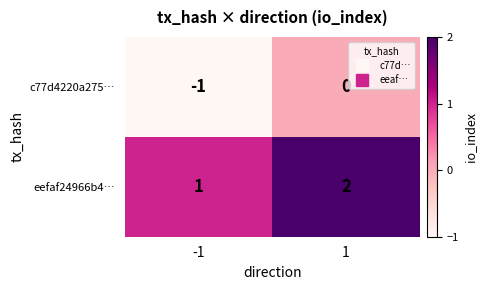

What is the spread (max minus min) of values at -1?

2